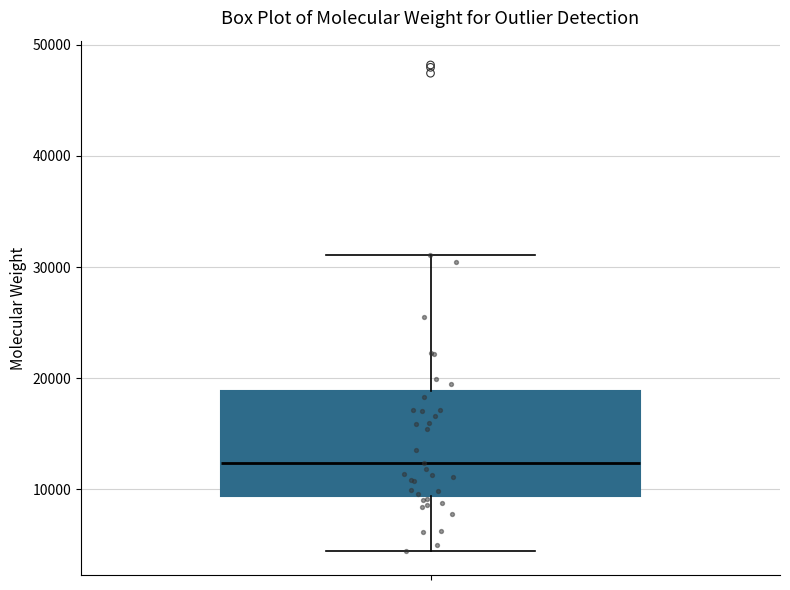

Read this box plot against the y-axis: the position of the median line, the range covered by the box, and the ends of both whiskers. The values are not printed on the chart, so give them approximately, as read against the axis.

median 12000, box 9000 to 19000, whiskers 4000 to 31000